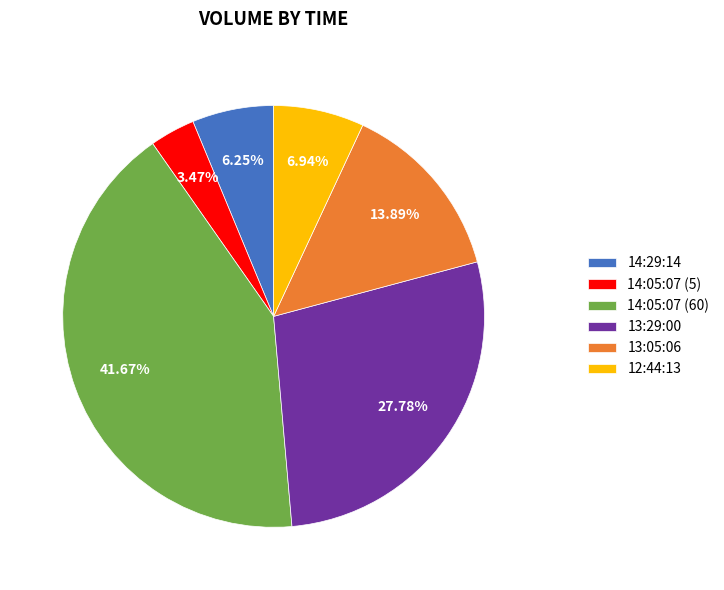

Does any single category account for the majority?

No